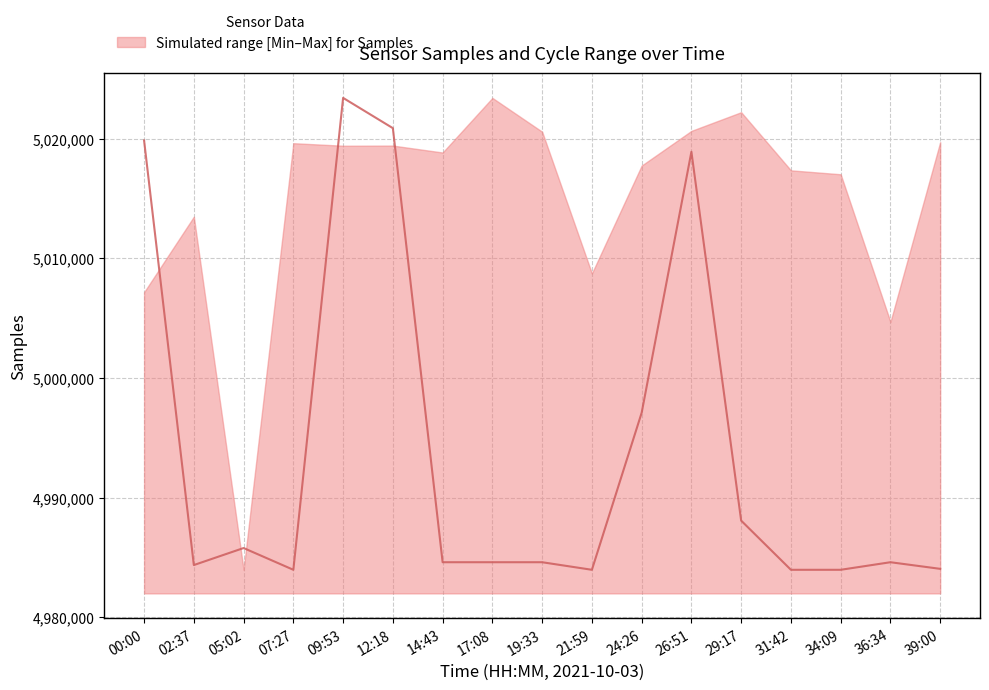

Which has a higher value, 12:18 or 07:27?

12:18